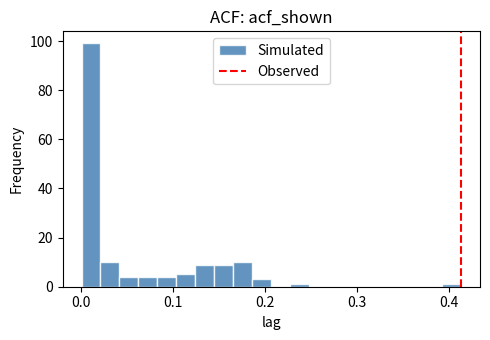

Around what value on the x-axis is the tallest bar? Give the approximate position of its centre, as read against the axis.

0.01